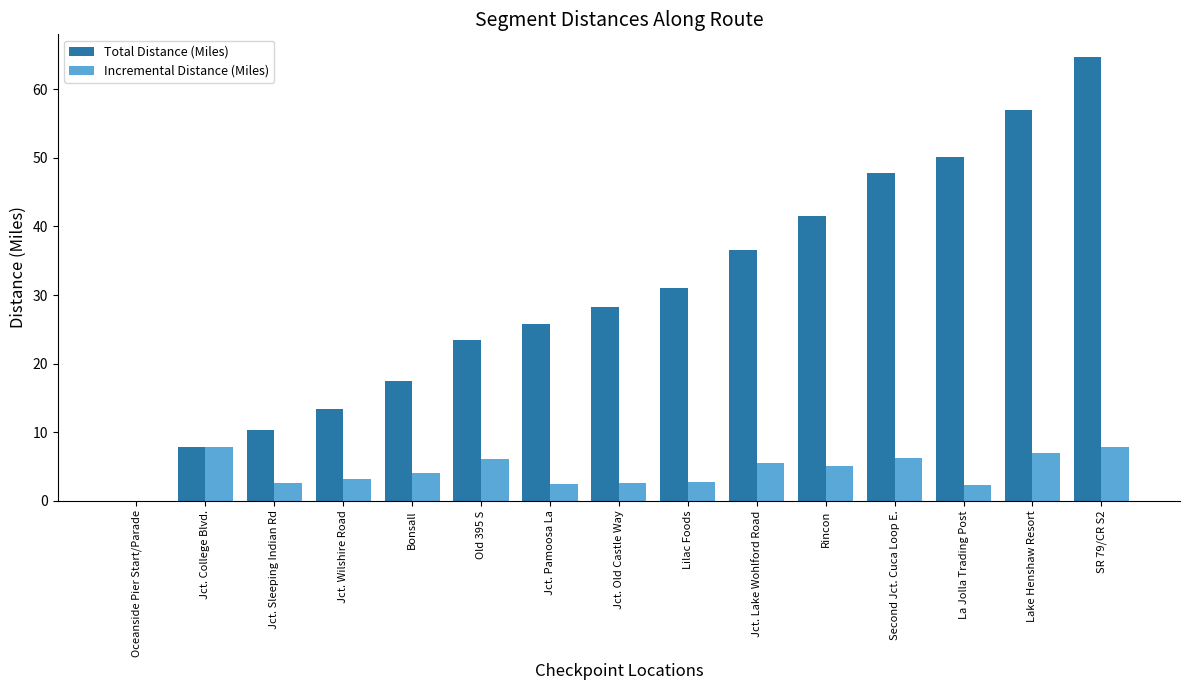

The value of Total Distance (Miles) at Oceanside Pier Start/Parade is 0.0. True or false?

True